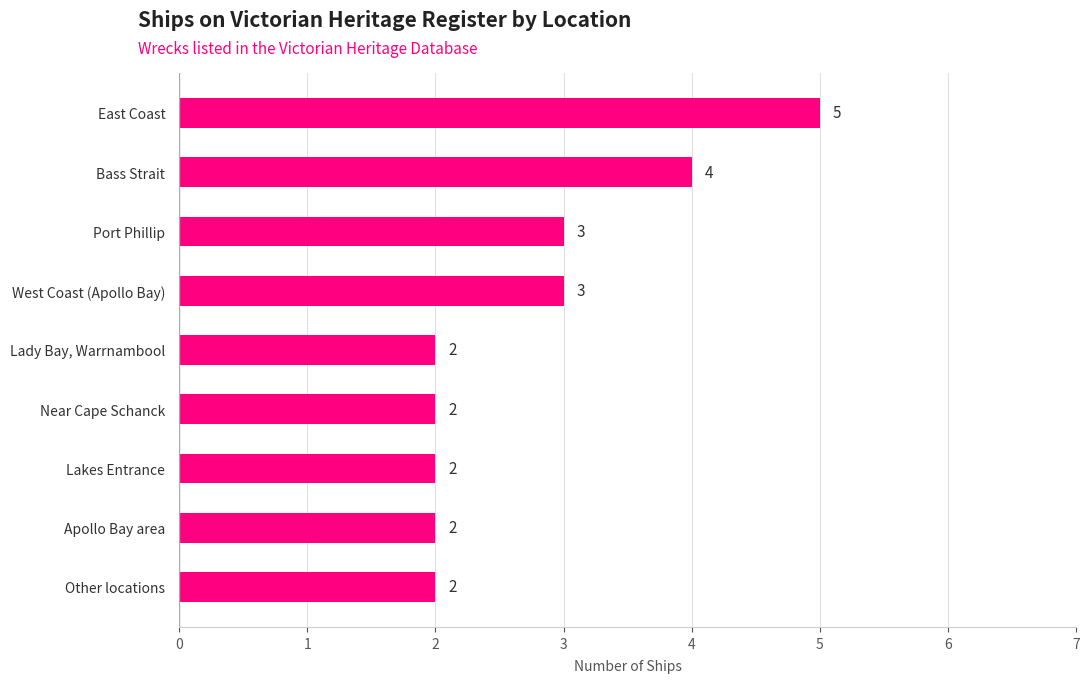

The value at Near Cape Schanck is 3. True or false?

False